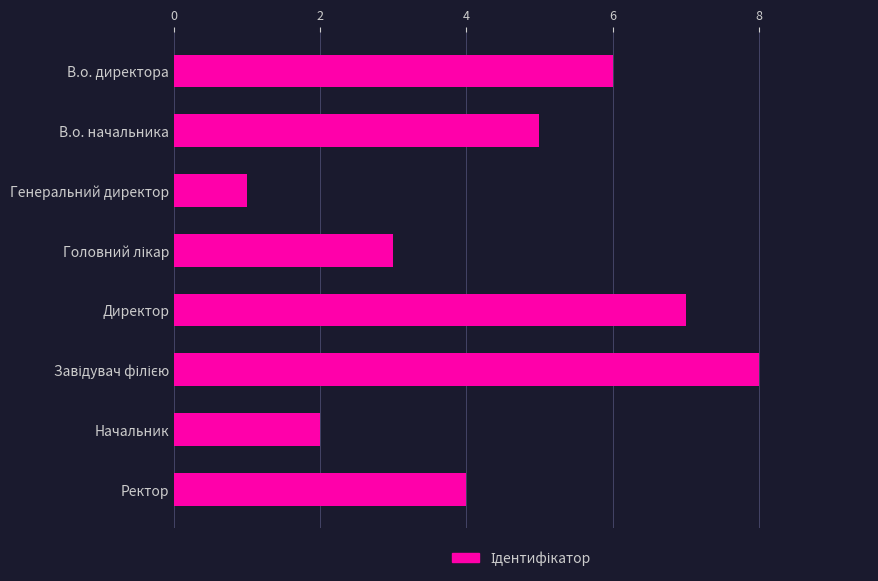

The value at Начальник is 1. True or false?

False